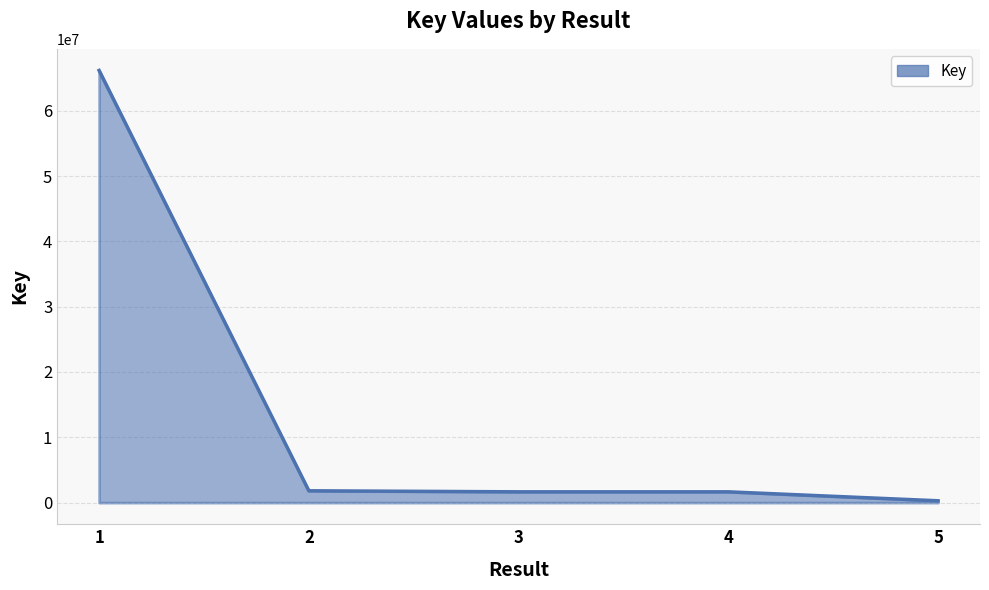

What is the greatest value displayed?

66160061